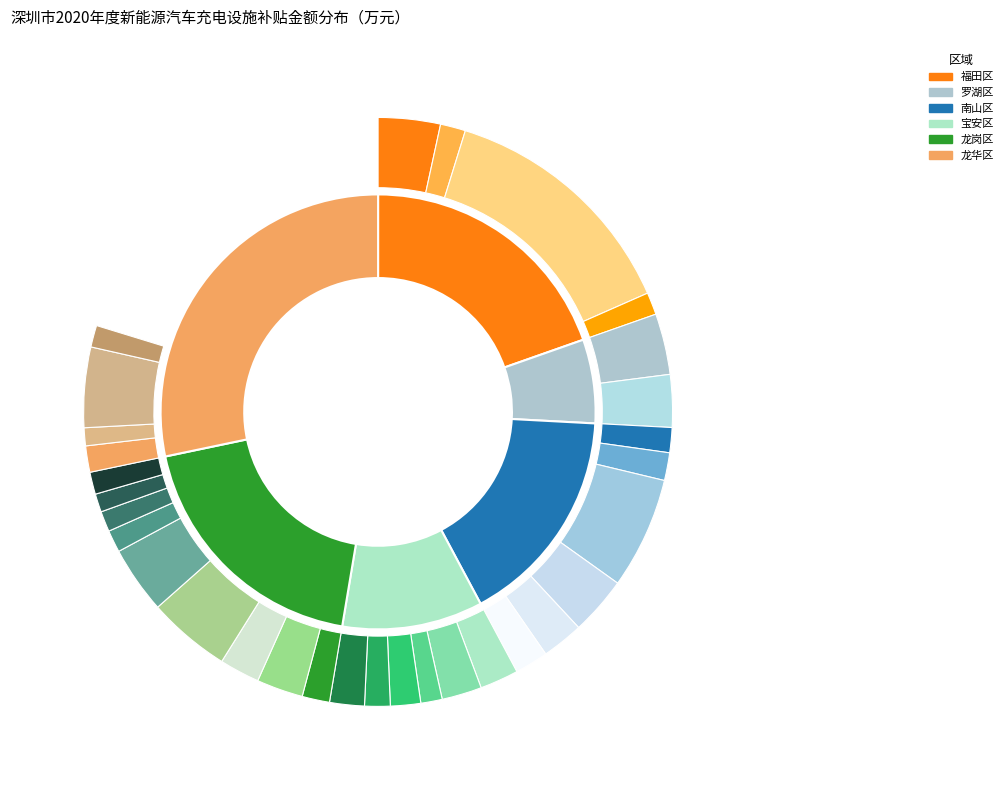

What percentage is NOT represented by 福田区?

80.4%